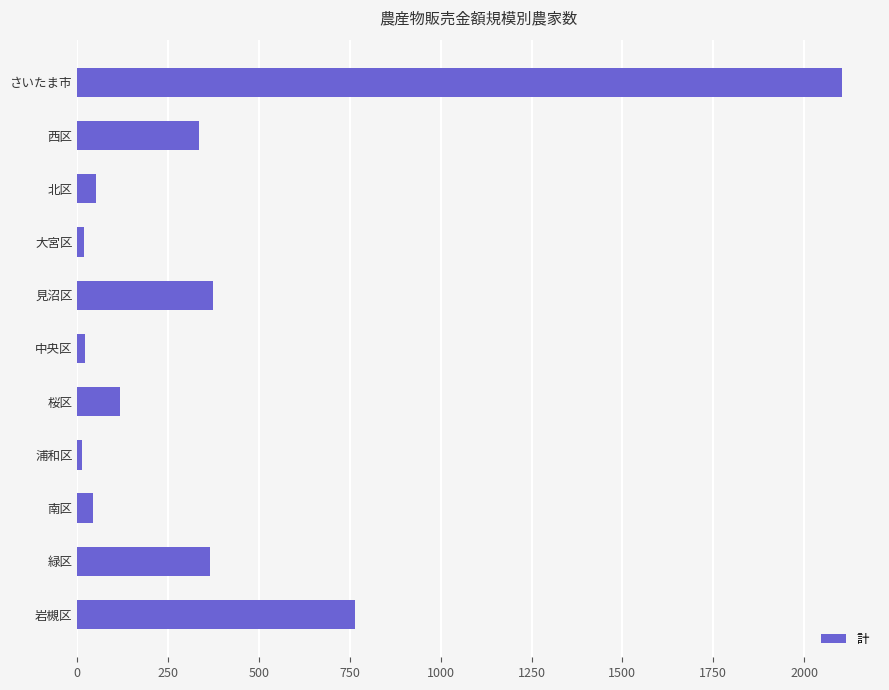

How many data points are less than 118?

5